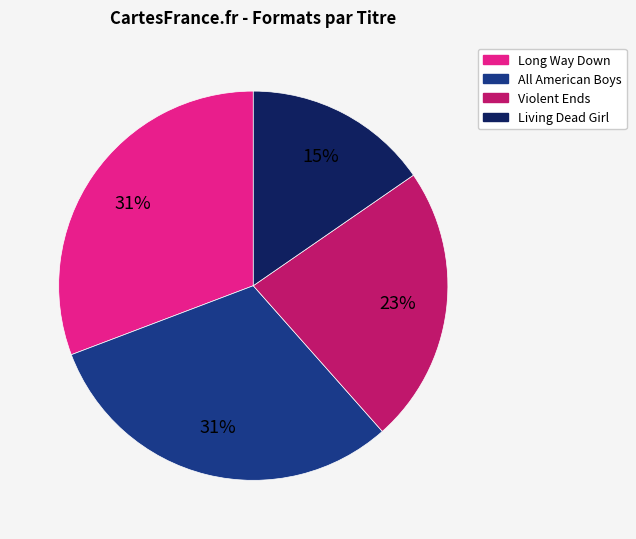

Which has a higher value, Living Dead Girl or Violent Ends?

Violent Ends